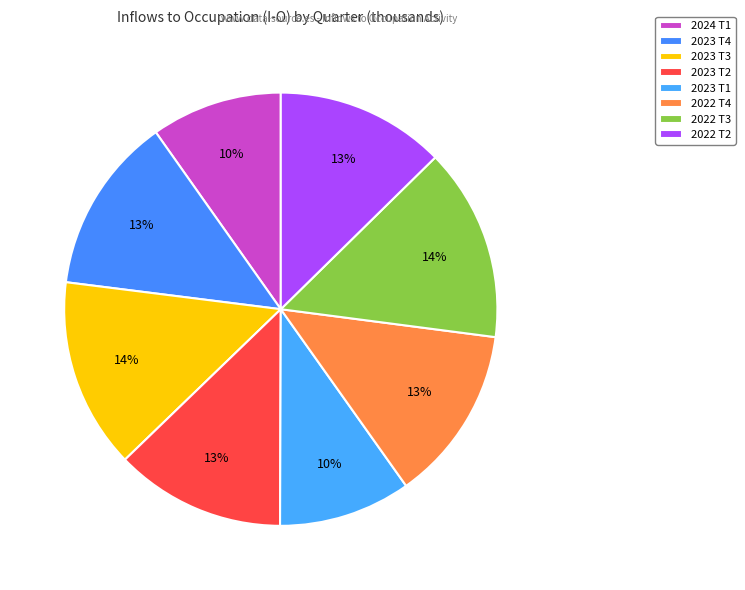

Which category has the smallest portion of the pie?

2024 T1